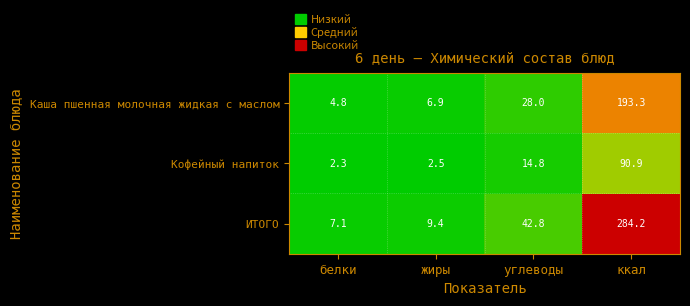

Which series has the largest total across all categories?

ИТОГО